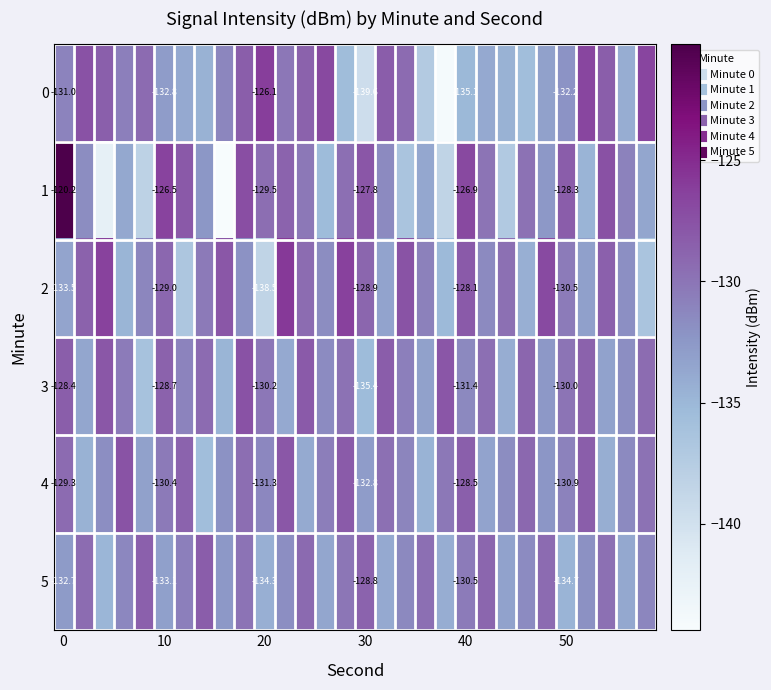

Which series has the widest spread of values?

1